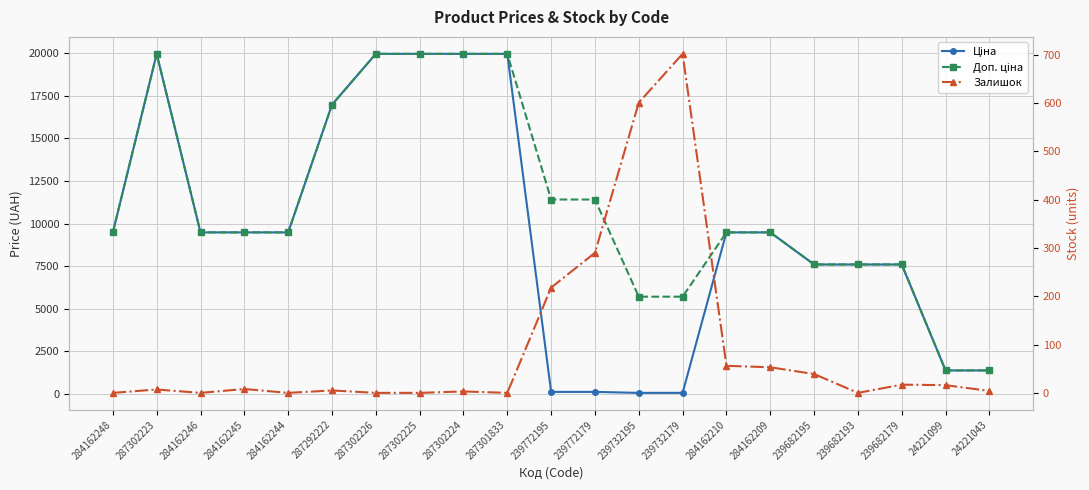

How many lines are shown in the chart?

3